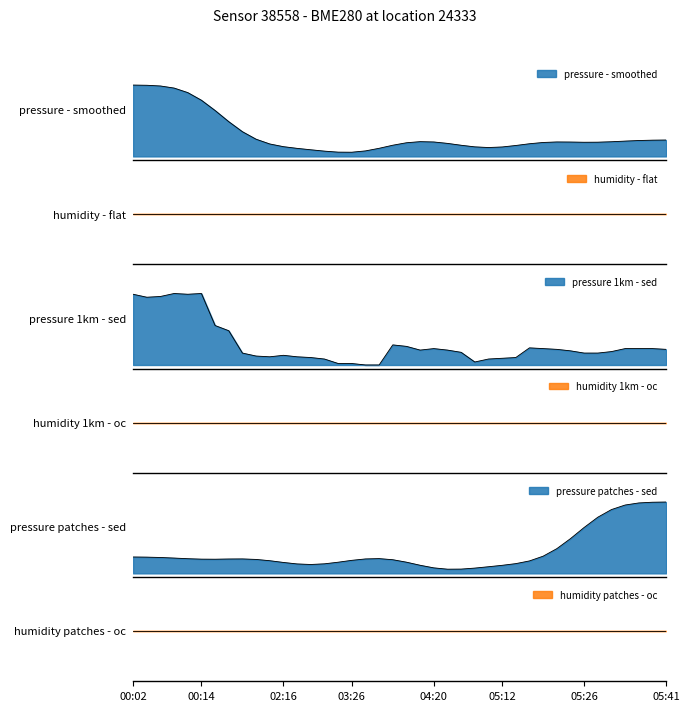

What is the label of the 2nd point from the right?

05:39